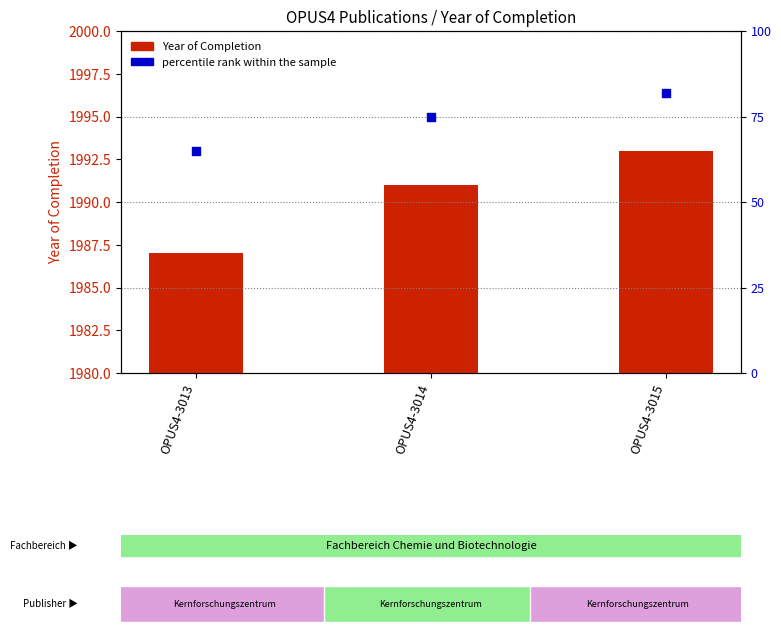

Which series has the widest spread of Y values?

percentile rank within the sample